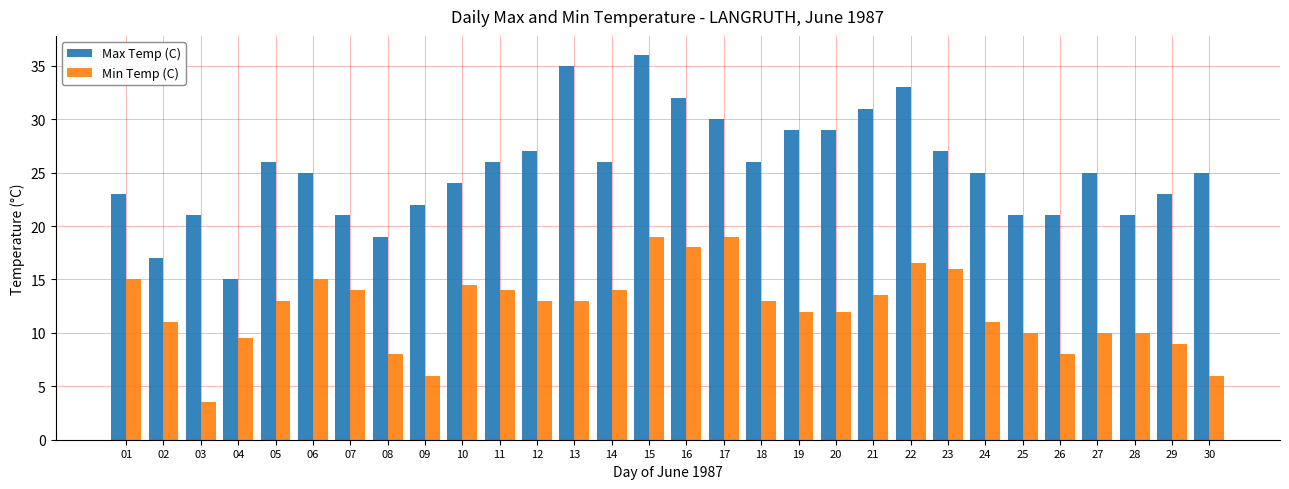

What is the spread (max minus min) of values at 24?

14.0